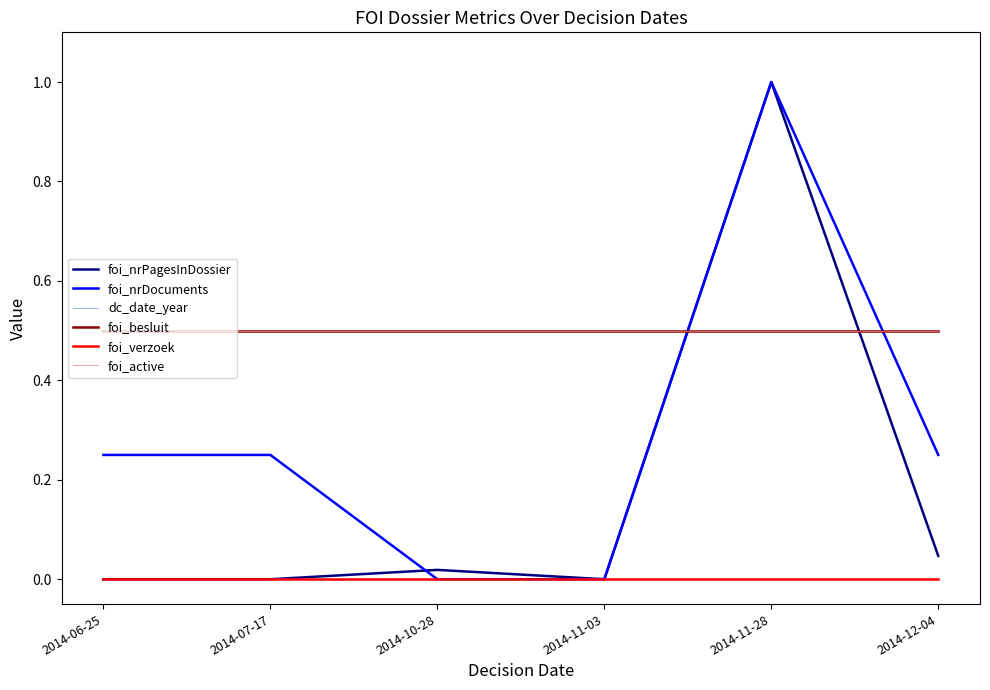

Which series has the widest spread of values?

foi_nrPagesInDossier